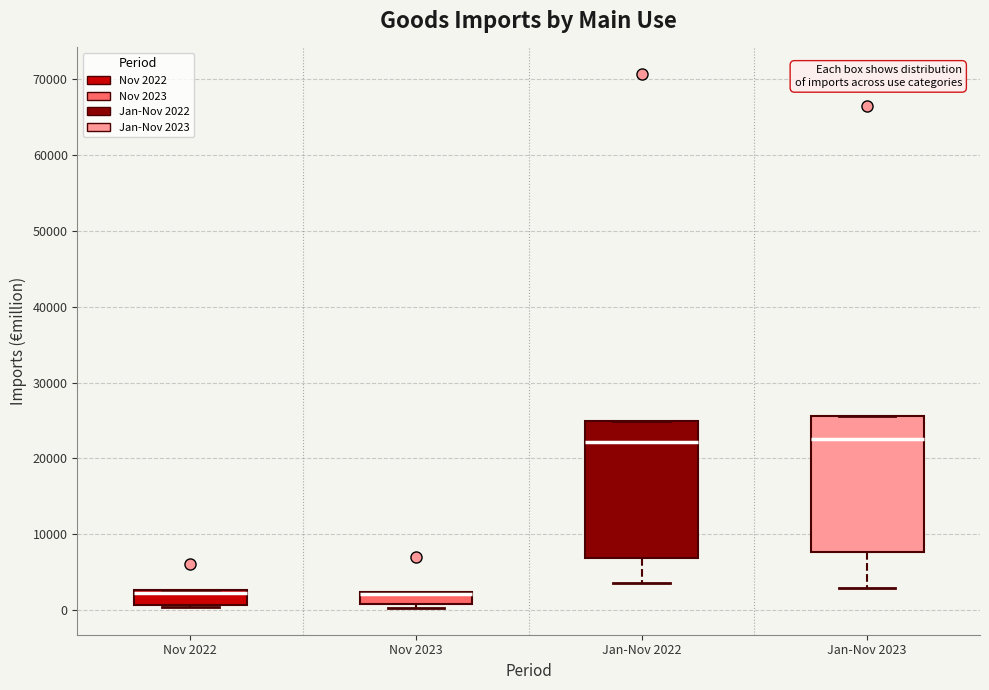

Reading left to right, read every box against the y-axis: the position of its median line, the range the box covers, and the ends of its whiskers. The values are not printed on the chart, so give them approximately, as read against the axis.

Nov 2022: median 2000, box 1000 to 3000, whiskers 0 to 3000
Nov 2023: median 2000 (drawn on the box's upper edge), box 1000 to 2000, whiskers 0 to 2000
Jan-Nov 2022: median 22000, box 7000 to 25000, whiskers 4000 to 25000
Jan-Nov 2023: median 22000, box 8000 to 26000, whiskers 3000 to 26000